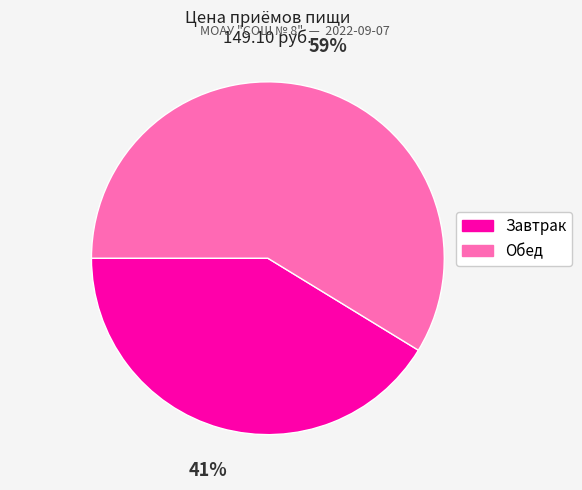

True or false: Обед accounts for 47% of the total.

False